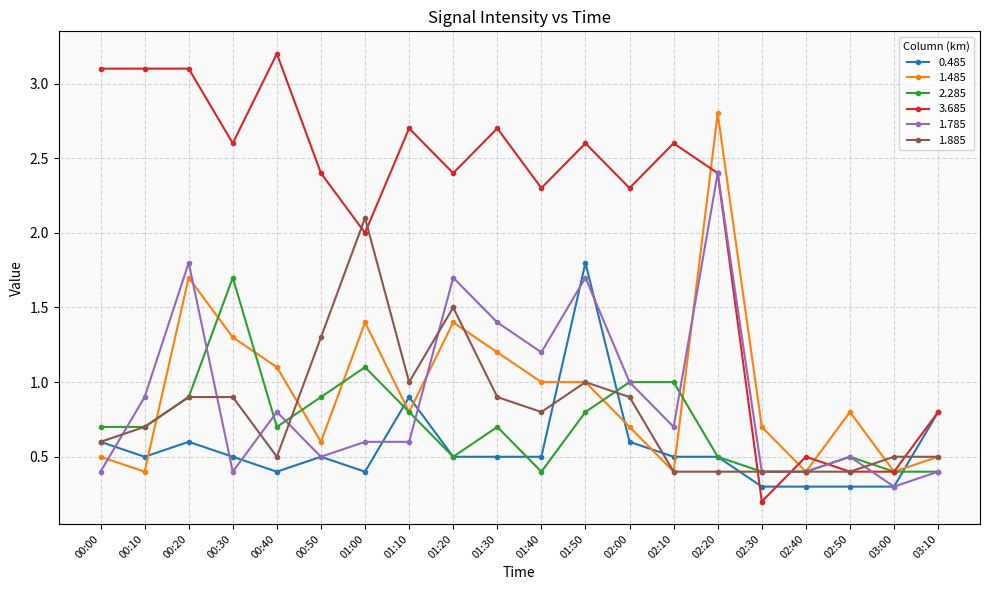

Does the chart have visible grid lines?

Yes